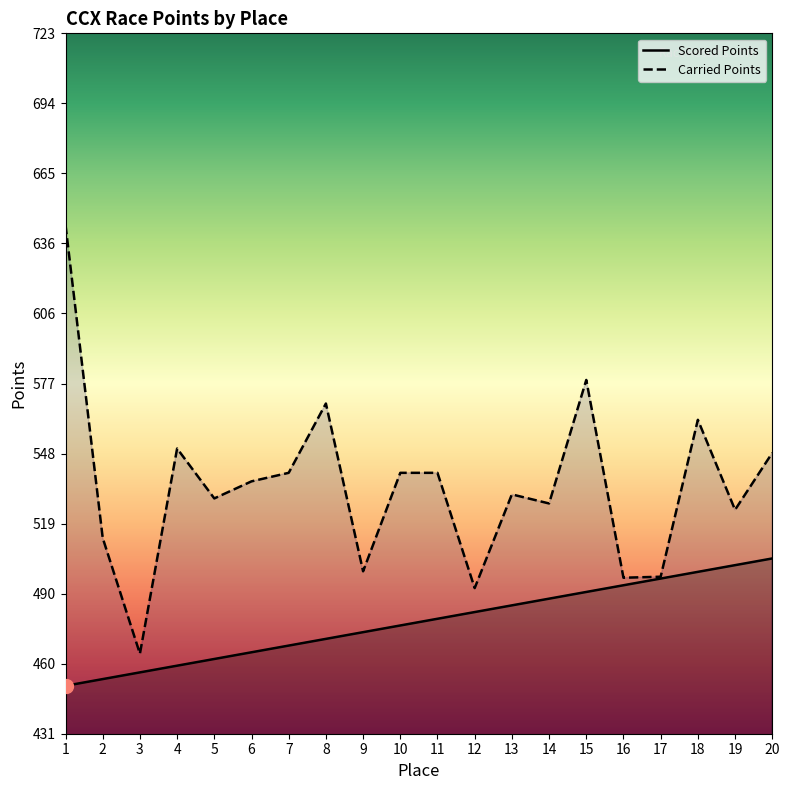

What is the value of the Scored Points point at the 13th from the left?

484.7